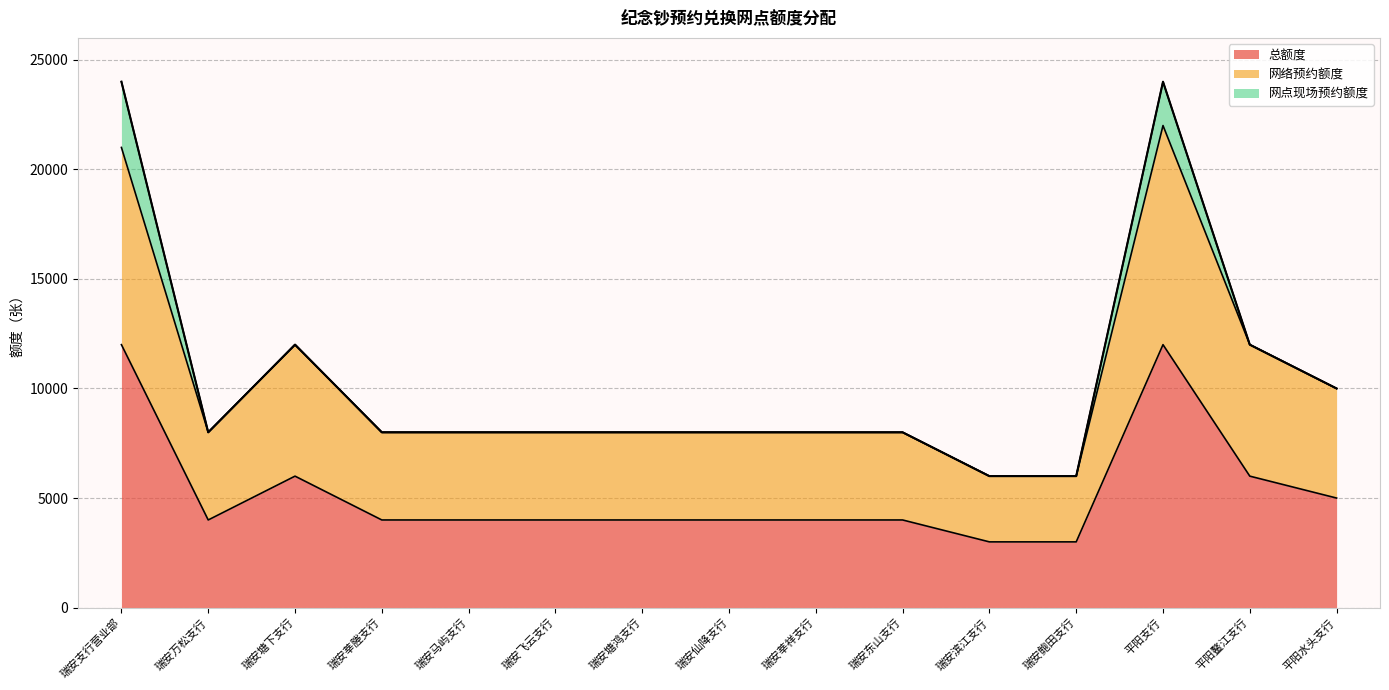

In 总额度, how many points are higher than both neighbors (excluding endpoints)?

2